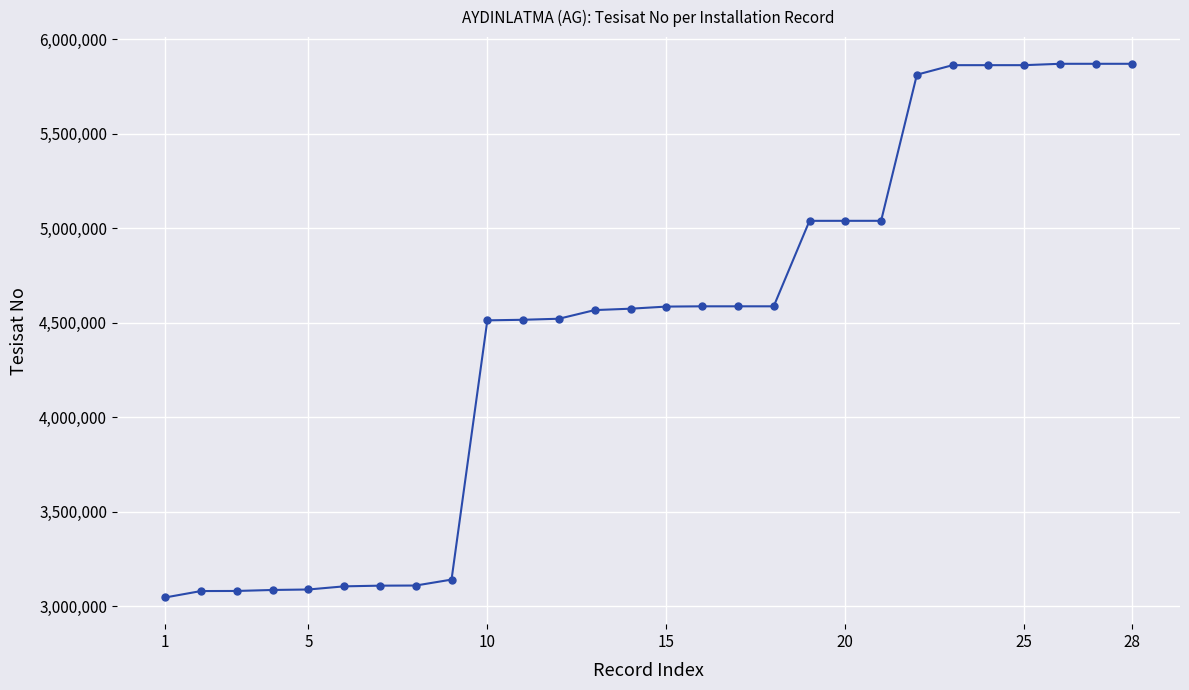

What is the sum of all values?

125020839